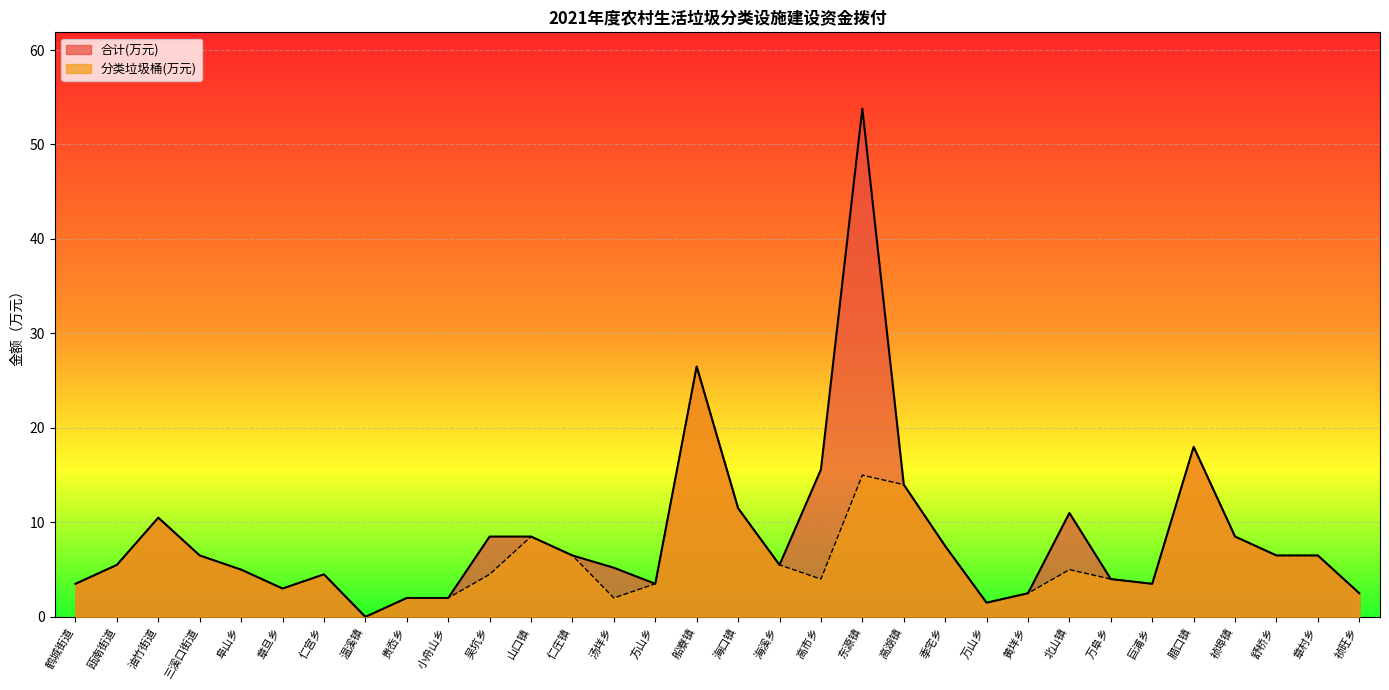

What is the sum of the 合计(万元) values at 舒桥乡 and 章旦乡?

9.5